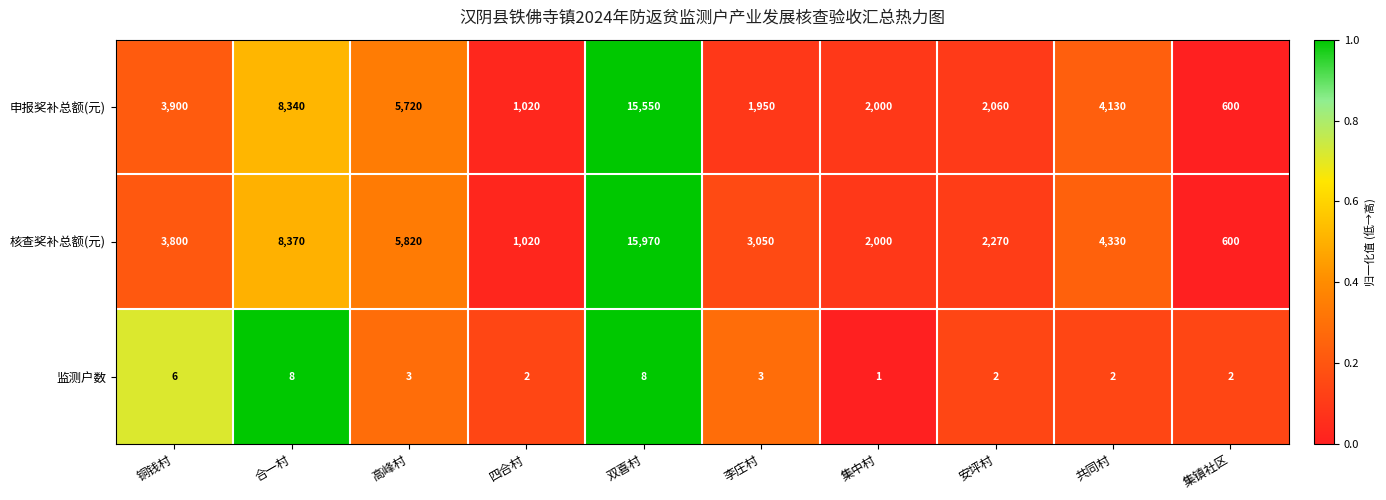

What is the difference between the maximum and minimum values in the 申报奖补总额(元) series?

14950